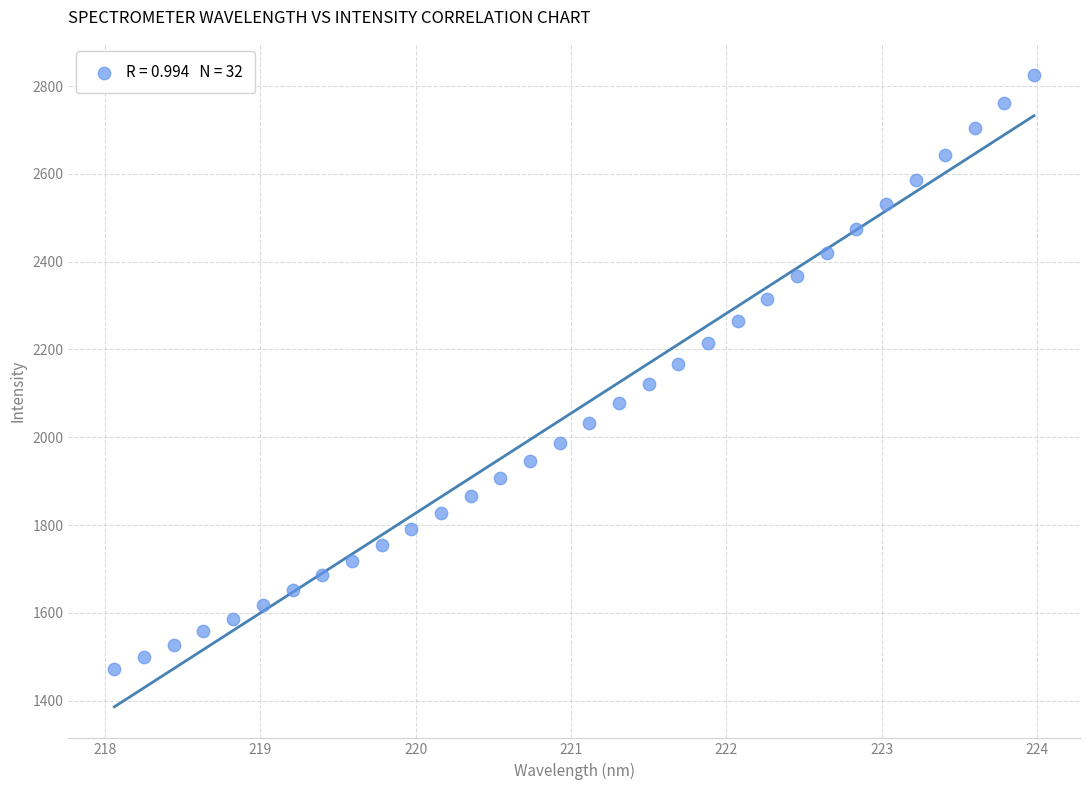

What is the range of X values (max minus min)?

5.9